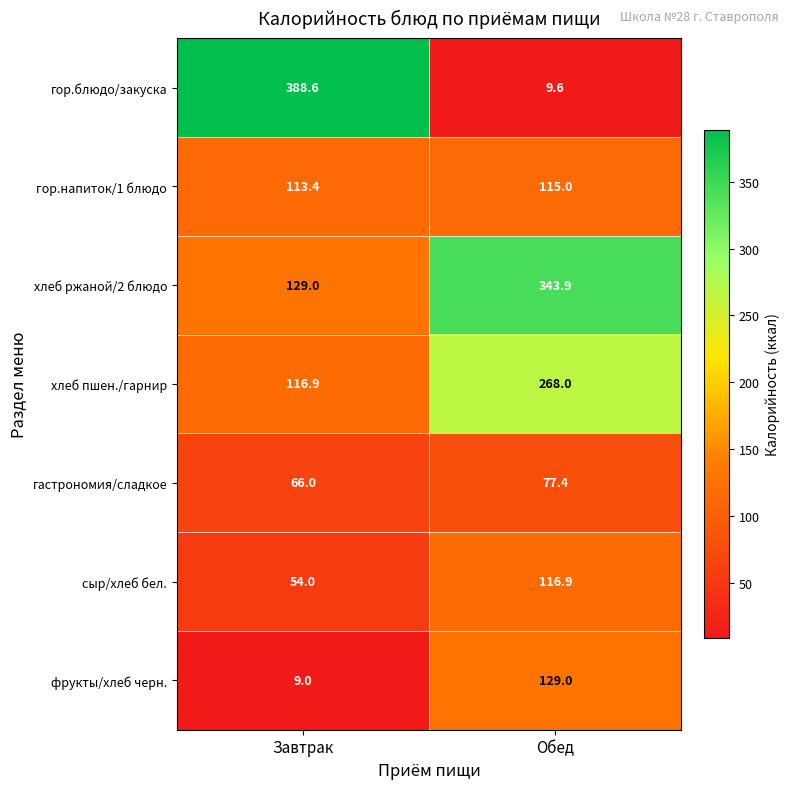

What is the total value across all series at Обед?

1059.8